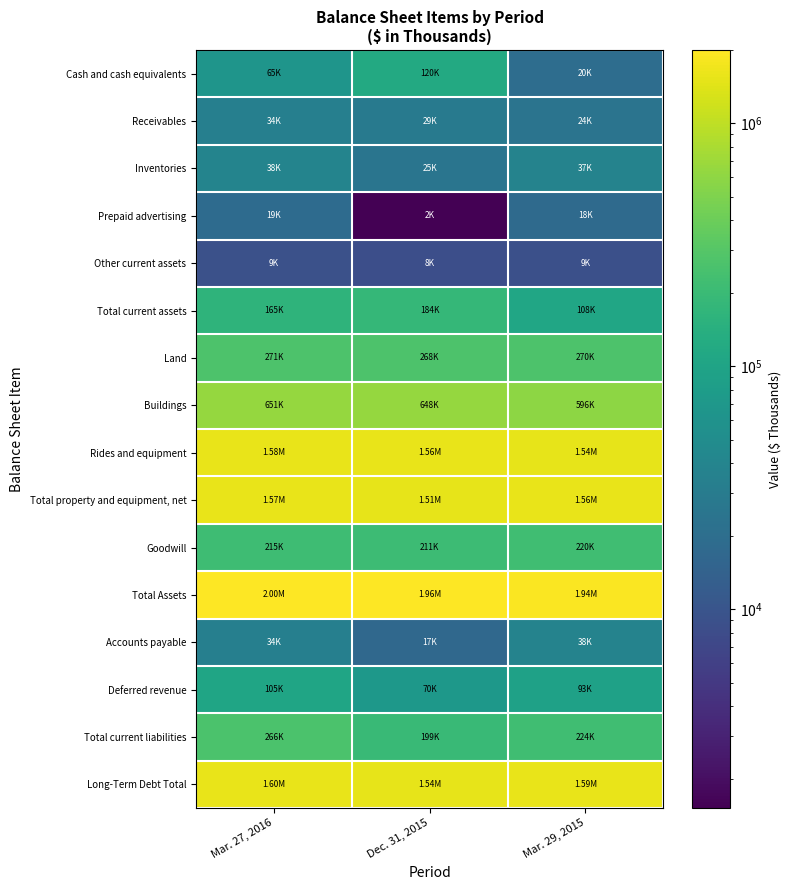

Reading left to right, list all the values displayed in this chart.

Cash and cash equivalents: Mar. 27, 2016=64551	Dec. 31, 2015=119557	Mar. 29, 2015=19725
Receivables: Mar. 27, 2016=33914	Dec. 31, 2015=29494	Mar. 29, 2015=24125
Inventories: Mar. 27, 2016=38455	Dec. 31, 2015=25029	Mar. 29, 2015=37369
Prepaid advertising: Mar. 27, 2016=18929	Dec. 31, 2015=1521	Mar. 29, 2015=18268
Other current assets: Mar. 27, 2016=8989	Dec. 31, 2015=8425	Mar. 29, 2015=8759
Total current assets: Mar. 27, 2016=164838	Dec. 31, 2015=184026	Mar. 29, 2015=108246
Land: Mar. 27, 2016=270534	Dec. 31, 2015=267782	Mar. 29, 2015=270244
Buildings: Mar. 27, 2016=650581	Dec. 31, 2015=647514	Mar. 29, 2015=595688
Rides and equipment: Mar. 27, 2016=1575003	Dec. 31, 2015=1561234	Mar. 29, 2015=1540227
Total property and equipment, net: Mar. 27, 2016=1570154	Dec. 31, 2015=1514878	Mar. 29, 2015=1558264
Goodwill: Mar. 27, 2016=214708	Dec. 31, 2015=210811	Mar. 29, 2015=219883
Total Assets: Mar. 27, 2016=2003760	Dec. 31, 2015=1963020	Mar. 29, 2015=1942058
Accounts payable: Mar. 27, 2016=34092	Dec. 31, 2015=17122	Mar. 29, 2015=38265
Deferred revenue: Mar. 27, 2016=105256	Dec. 31, 2015=69514	Mar. 29, 2015=92664
Total current liabilities: Mar. 27, 2016=265524	Dec. 31, 2015=198671	Mar. 29, 2015=223515
Long-Term Debt Total: Mar. 27, 2016=1600851	Dec. 31, 2015=1536676	Mar. 29, 2015=1592834